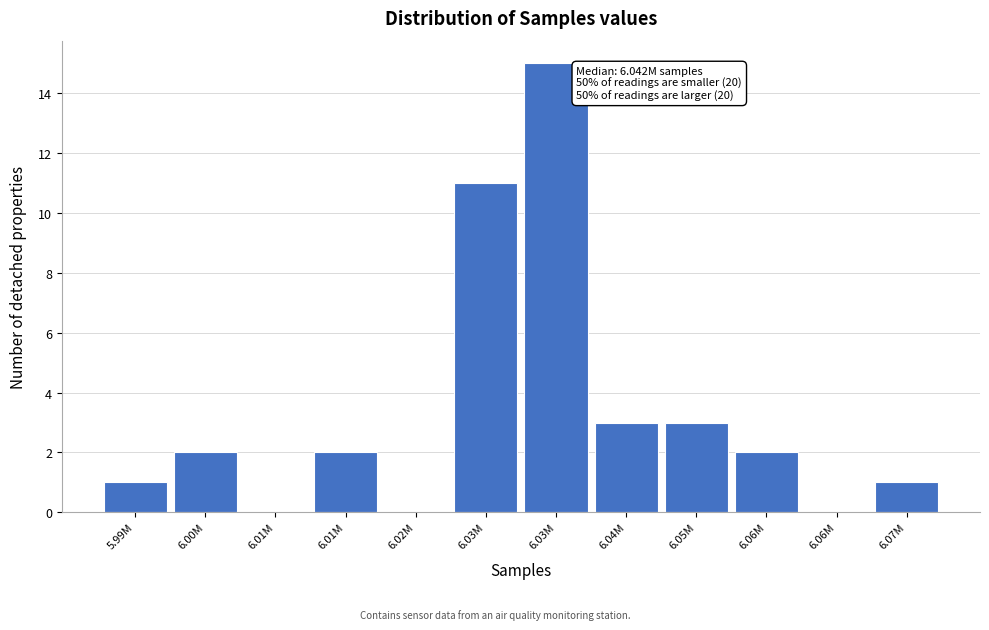

Are the bars horizontal?

No